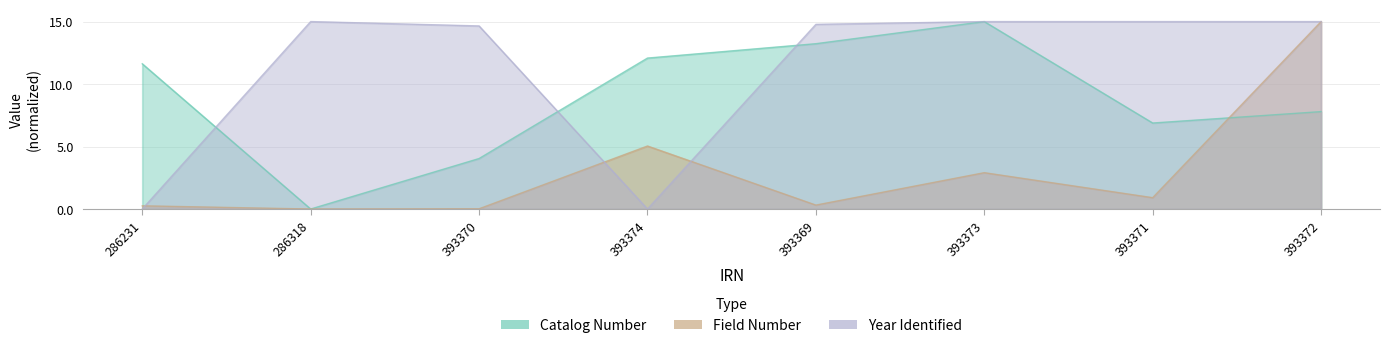

What is the difference between the highest and lowest values at 393370?

14.6